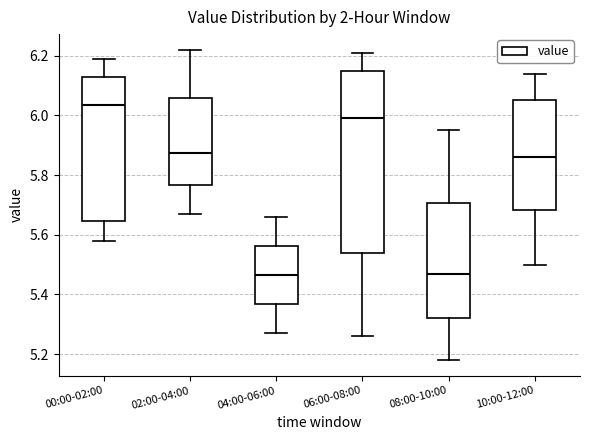

Which box is the tallest, from its lower edge to its upper edge?

06:00-08:00